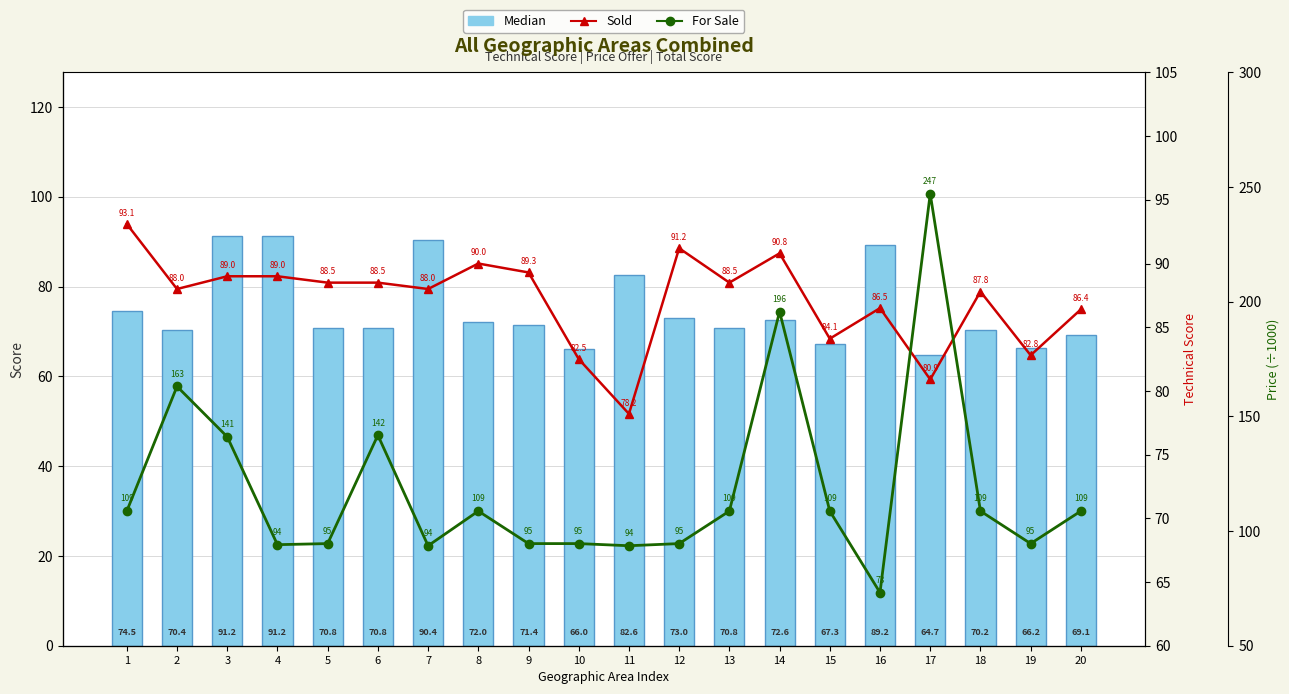

Are the bars horizontal?

No